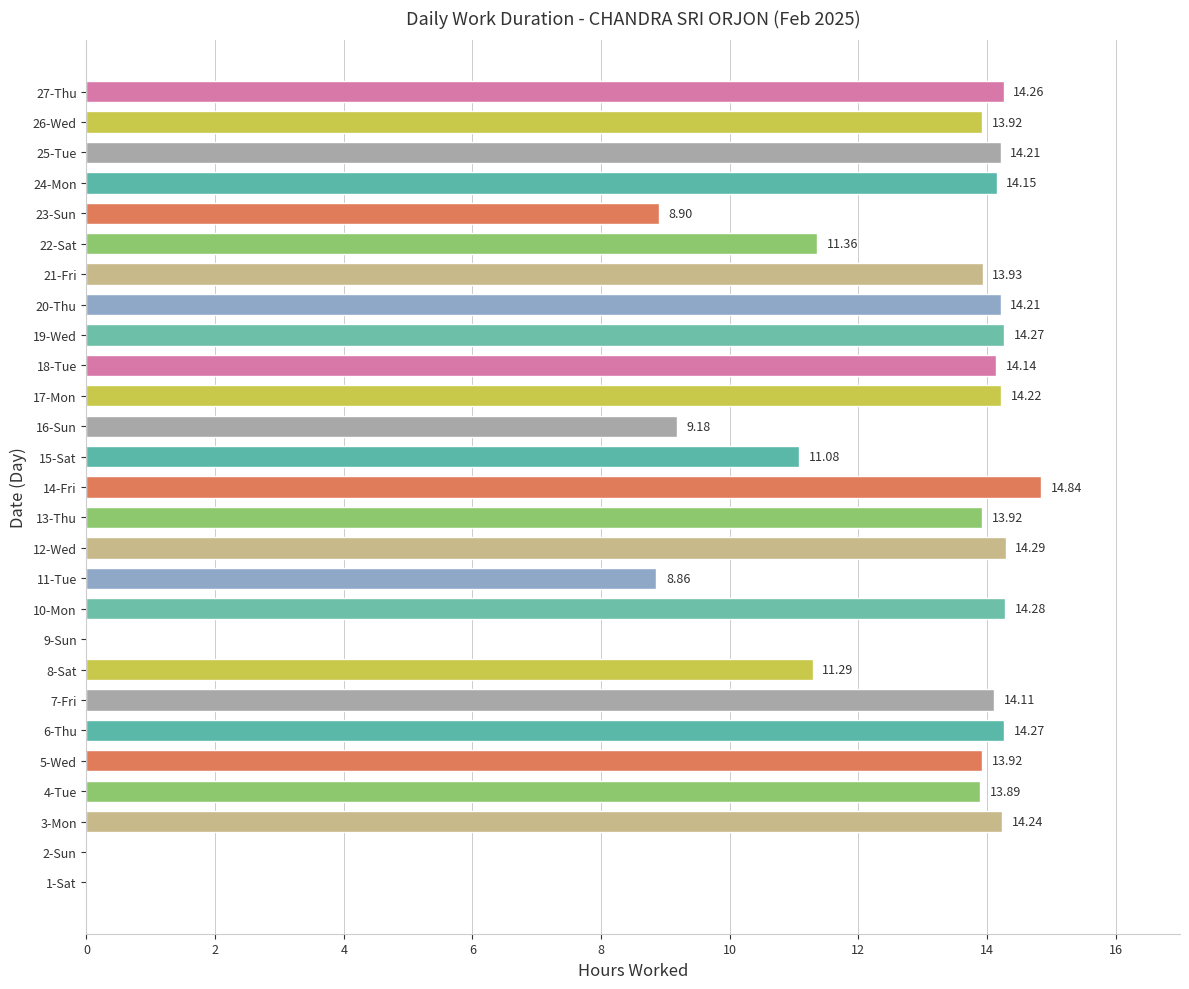

What is the ratio of the value at 10-Mon to the value at 16-Sun?

1.6